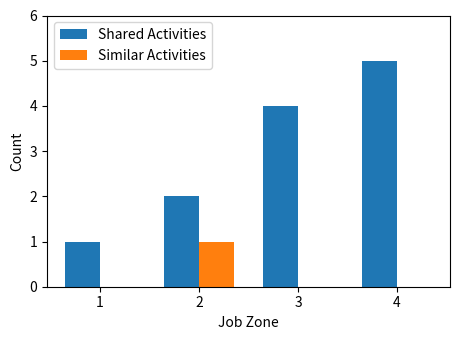

Does the chart contain stacked bars?

No